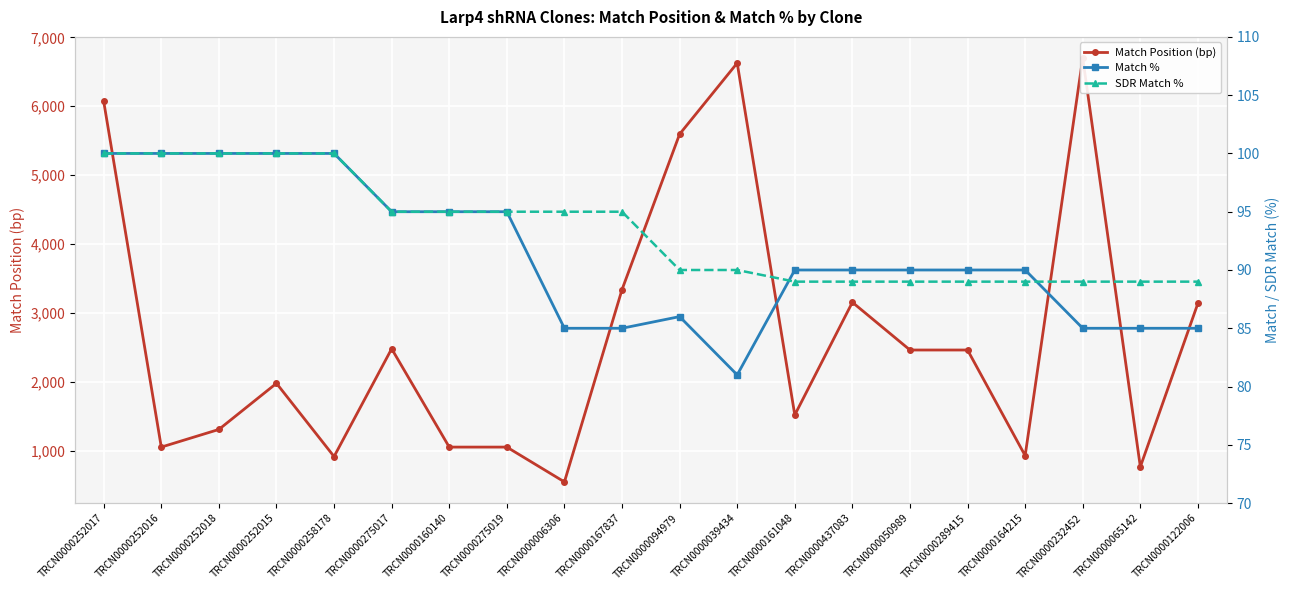

Which series has the largest range (max minus min)?

Match Position (bp)